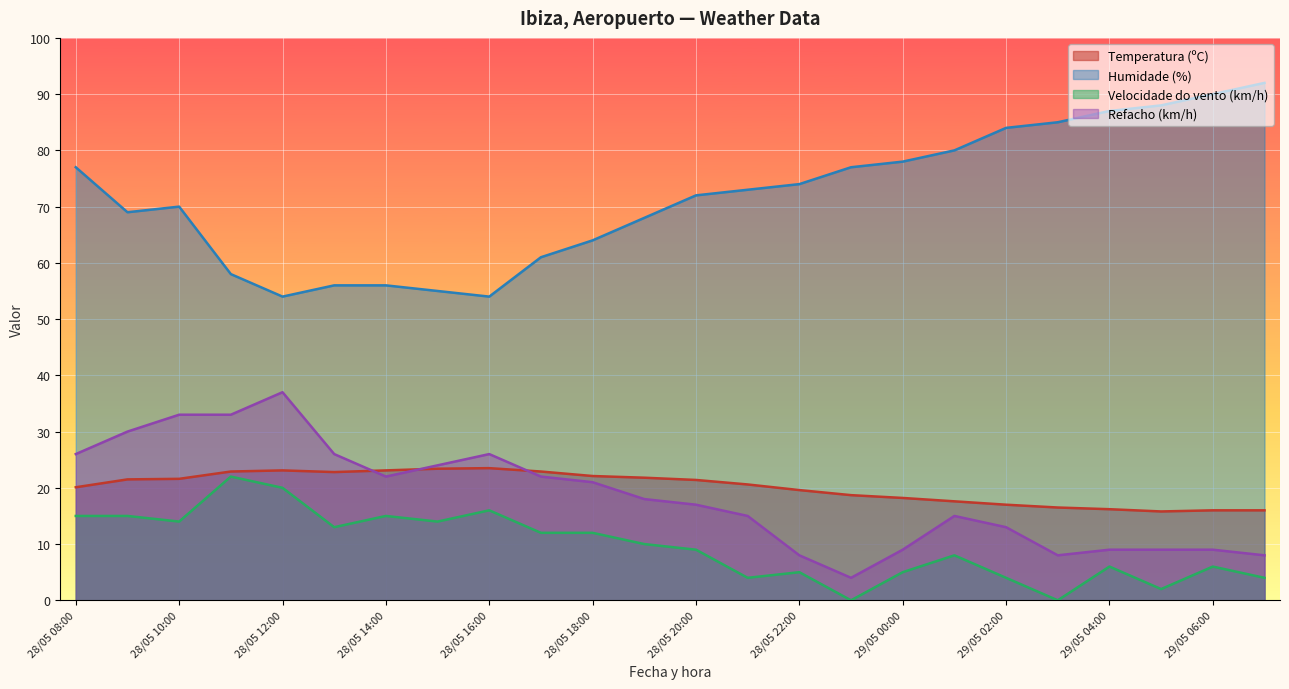

What is the difference between the second highest and second lowest values in the Temperatura (ºC) series?

7.4